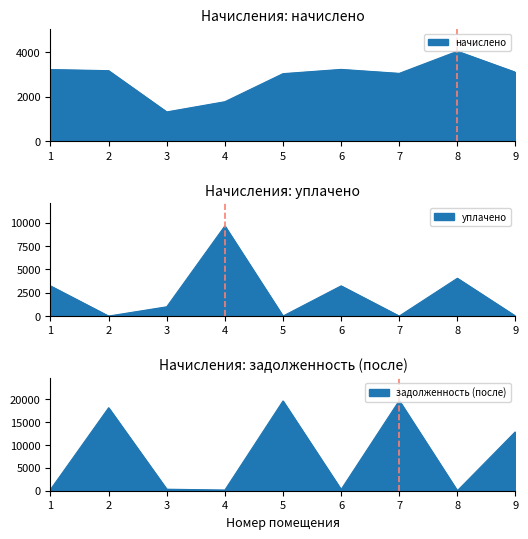

How many times do задолженность (после) and начислено cross each other?

7